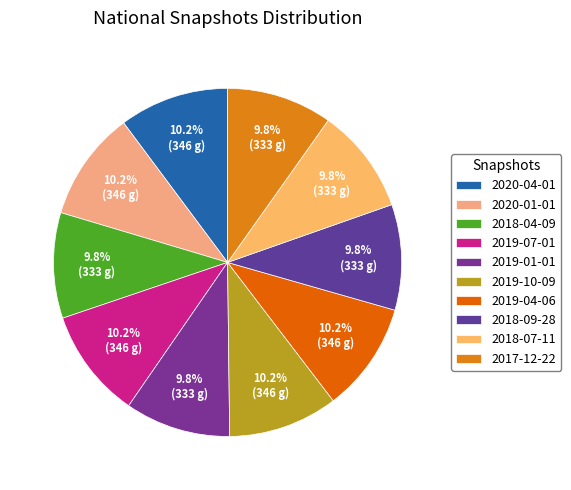

Combined, do 2020-01-01 and 2019-07-01 account for over 50%?

No